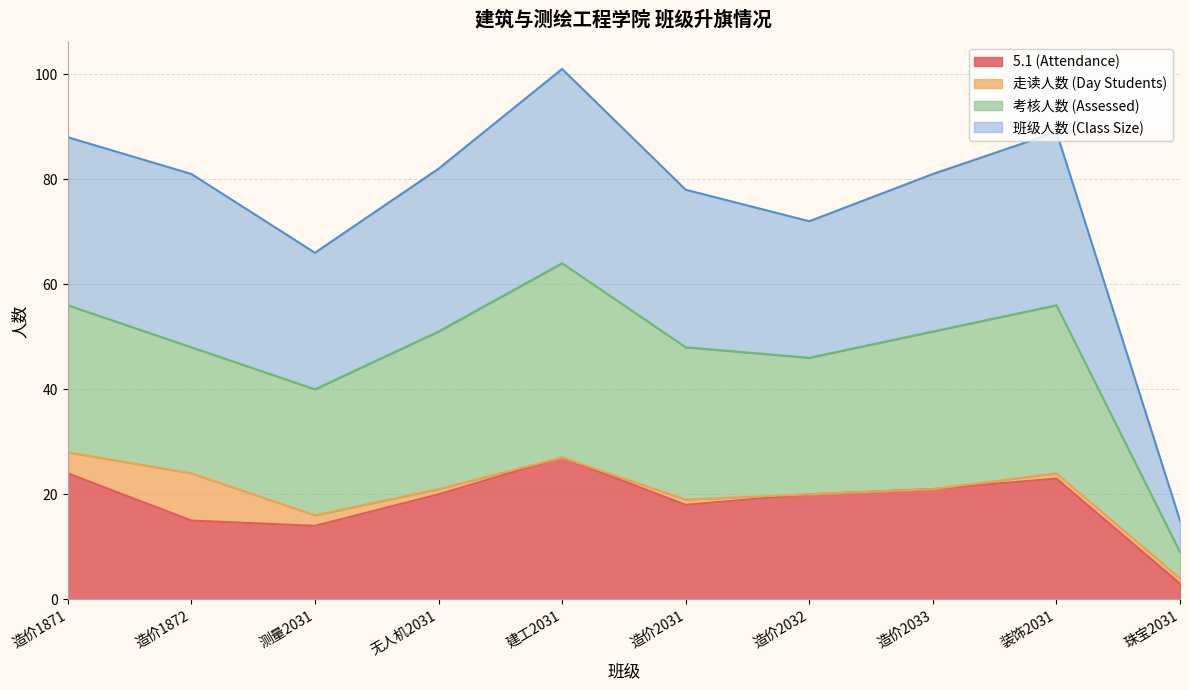

At which category does the chart reach its minimum across all series?

珠宝2031